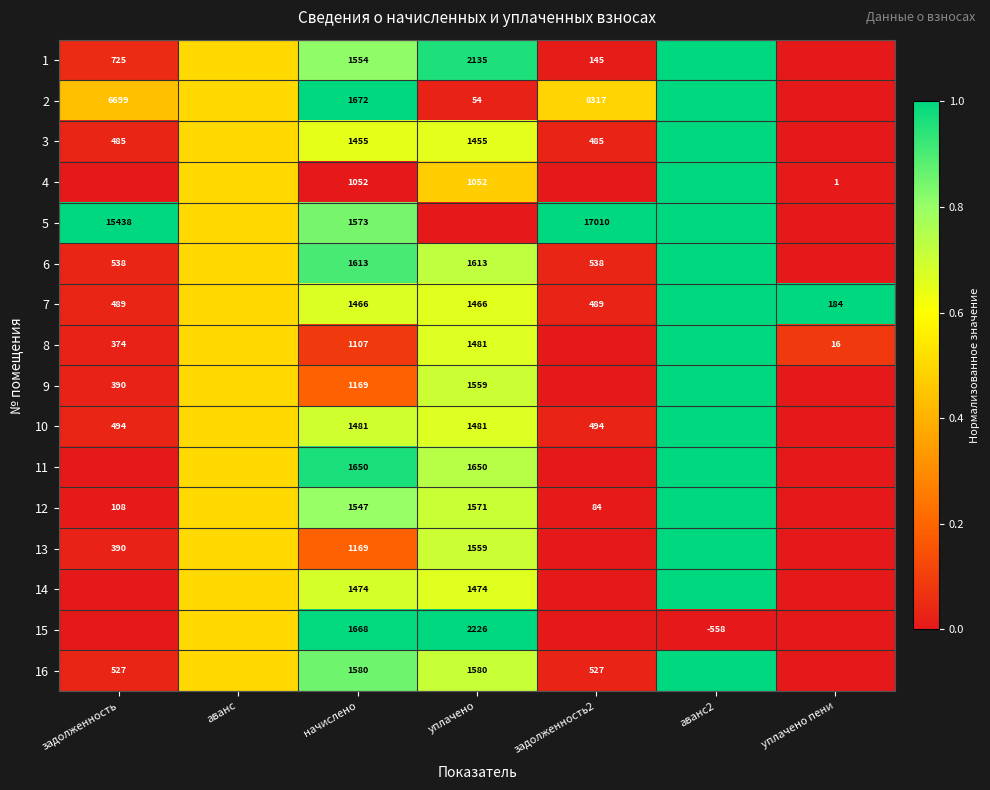

The value of 12 at задолженность is 108.0. True or false?

True